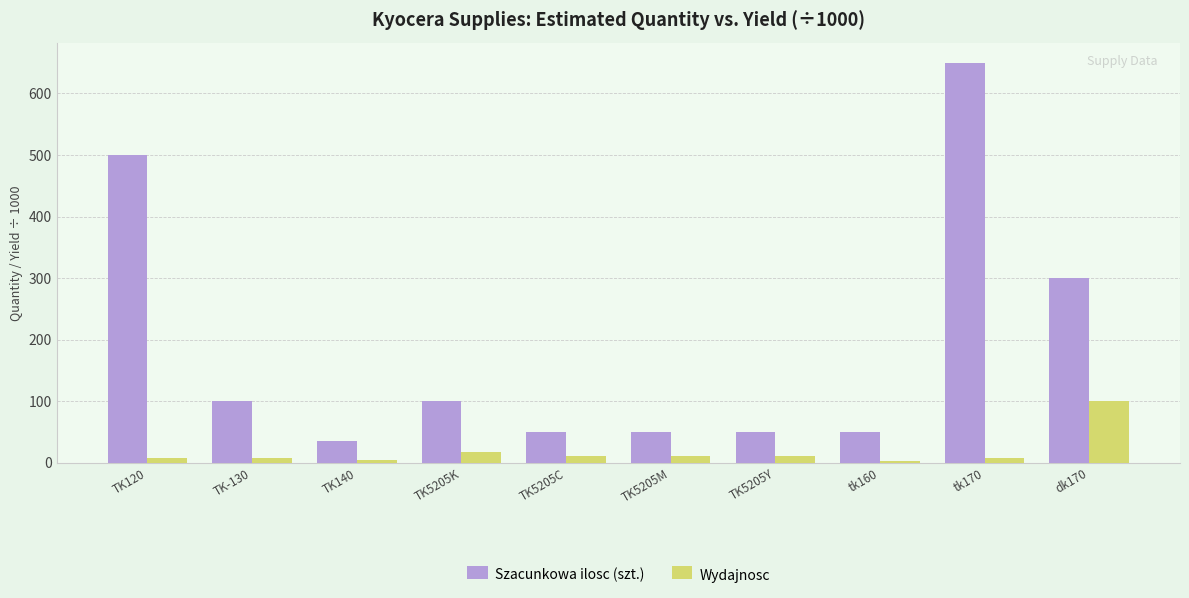

The Wydajnosc series shows 7.2 at TK120. True or false?

True